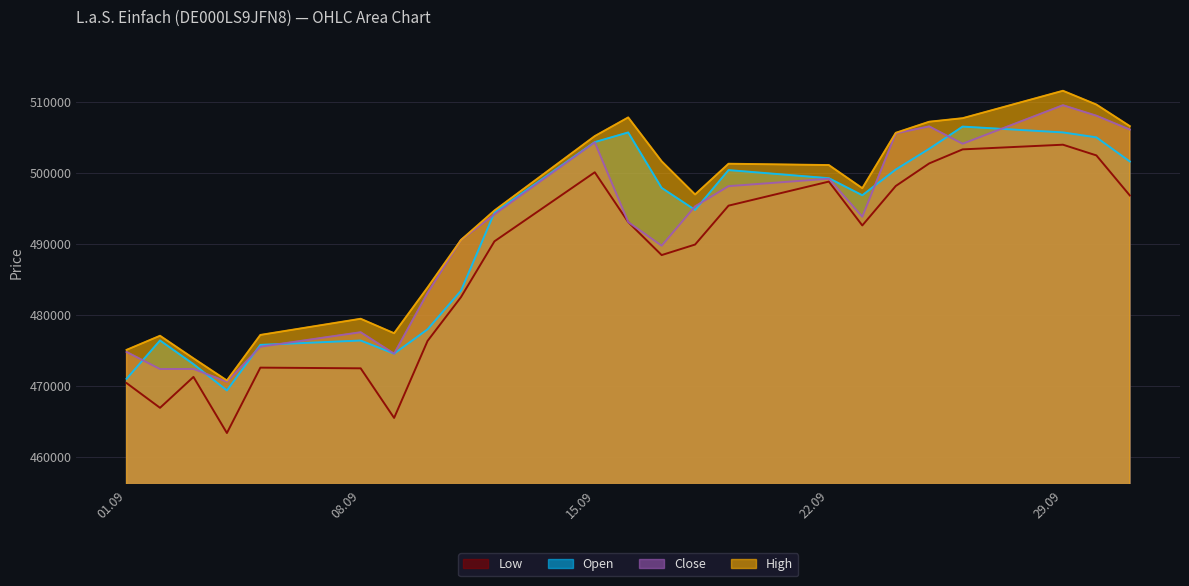

Which series has the largest total across all categories?

High